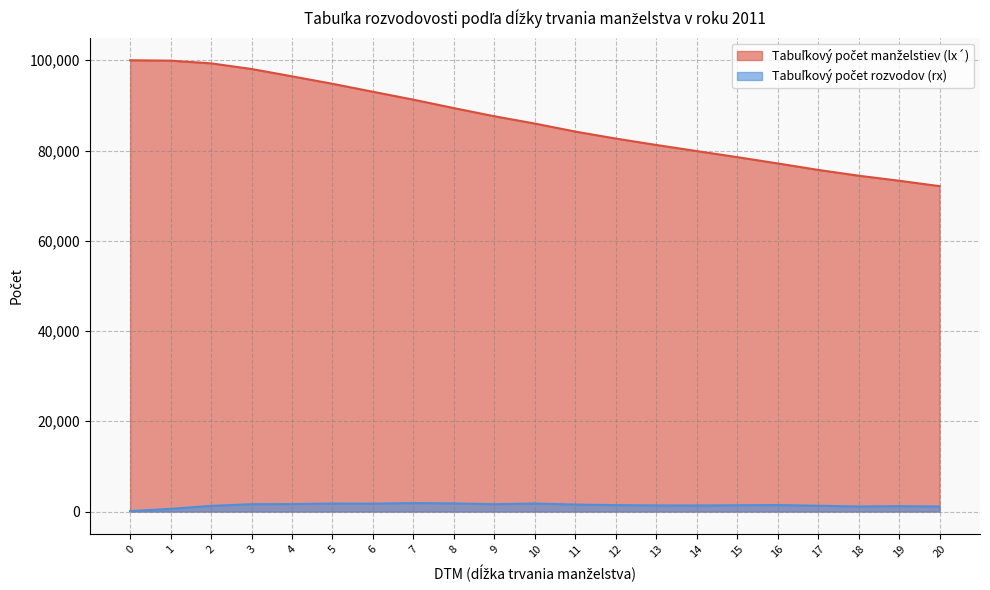

What is the sum of all Tabuľkový počet rozvodov (rx) values?

29013.4